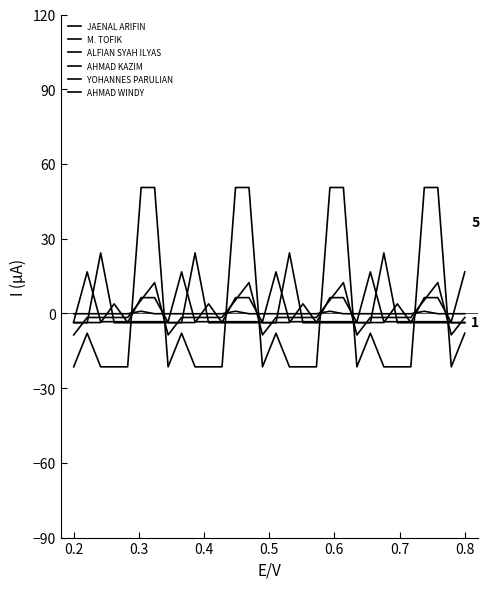

Is this an area chart (filled region under the line)?

No